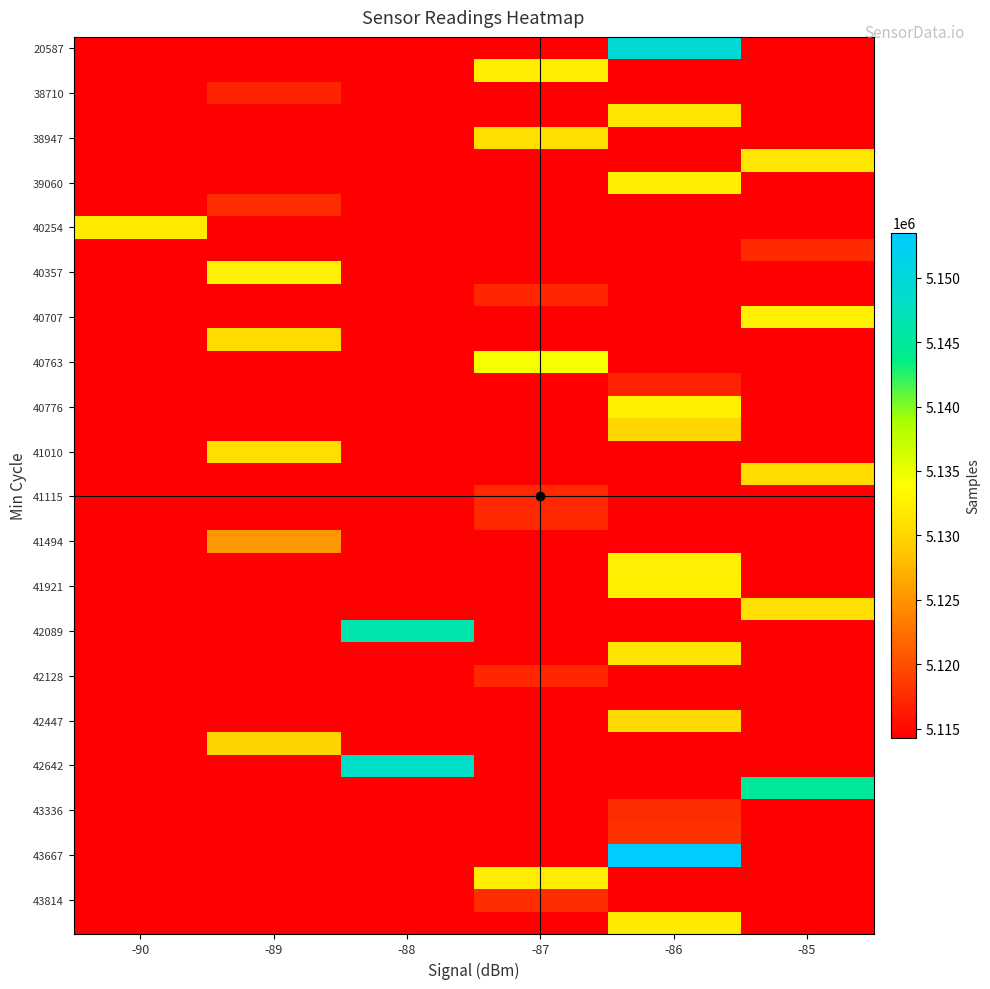

Which category has the highest value across all series?

-86